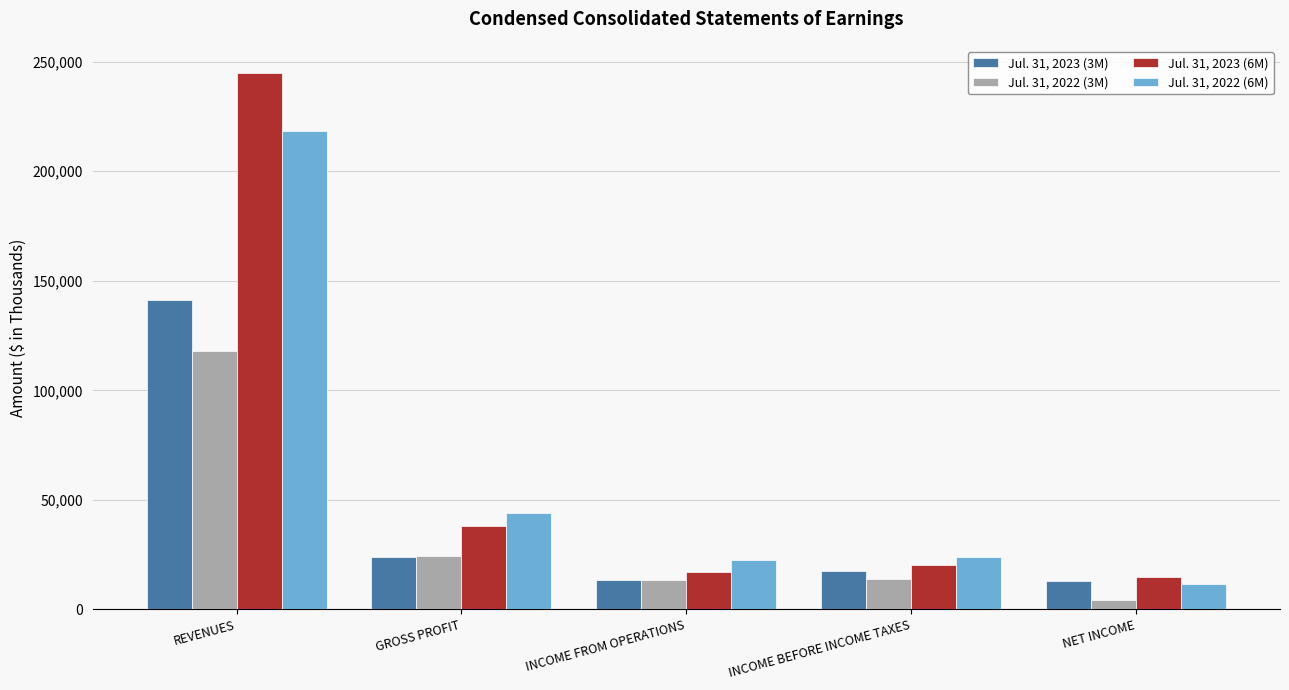

Read the Jul. 31, 2023 (6M) value at INCOME FROM OPERATIONS, to the nearest 100.

16900